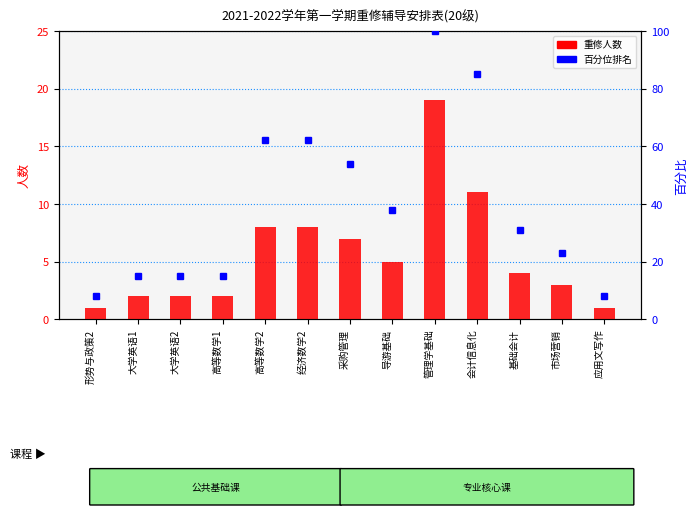

Count the number of data series in this chart.

2